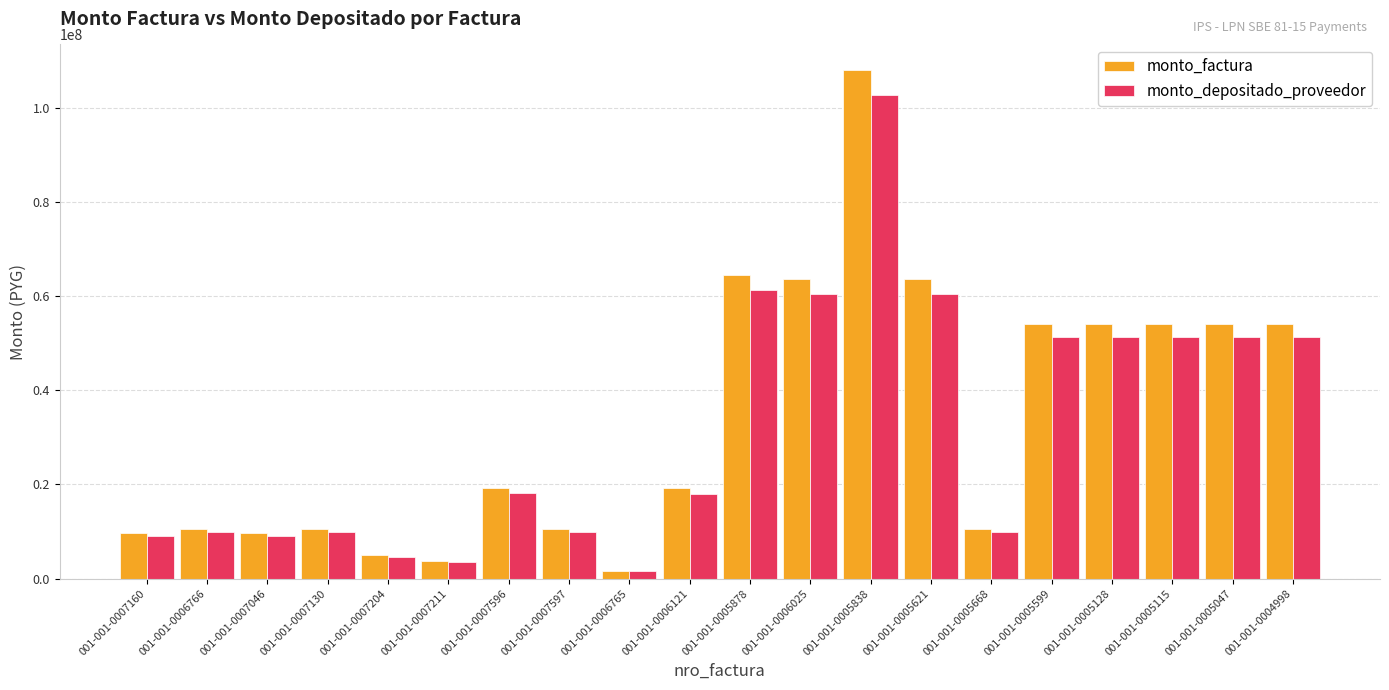

What is the smallest value displayed?

1541070